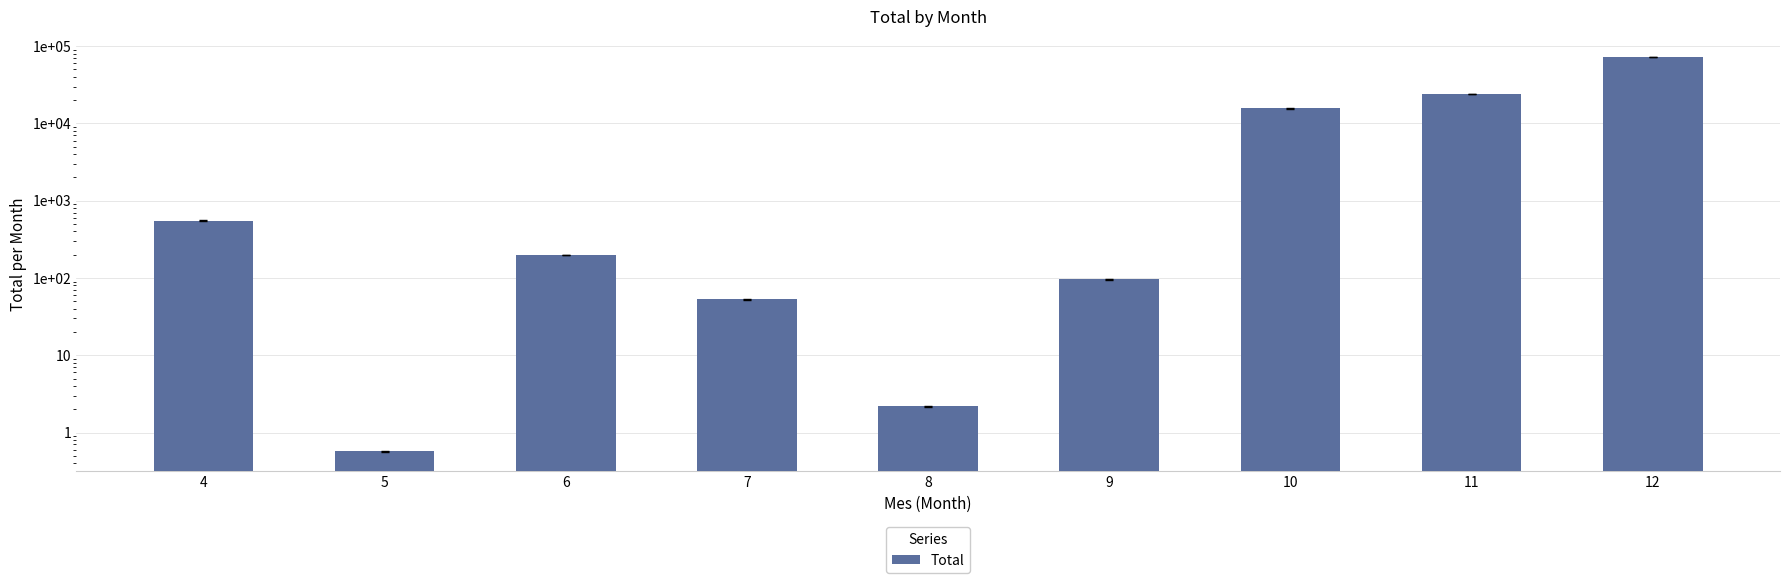

At which category does the chart reach its peak across all series?

12